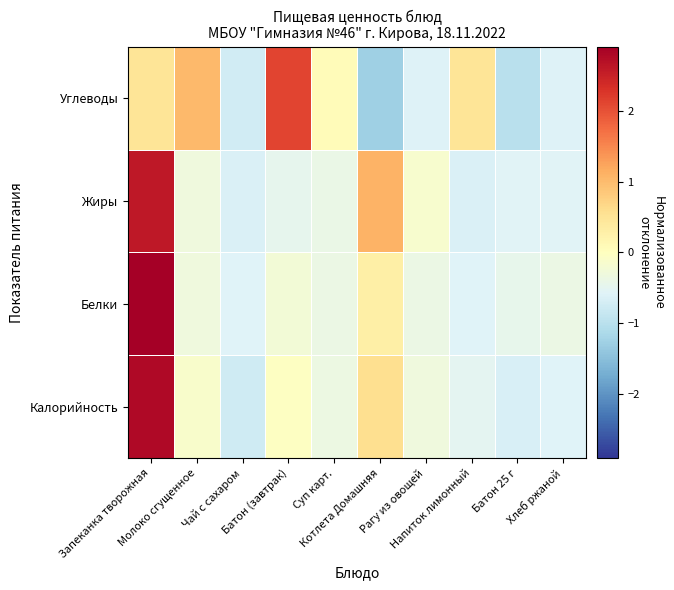

Which series has the largest total across all categories?

Углеводы